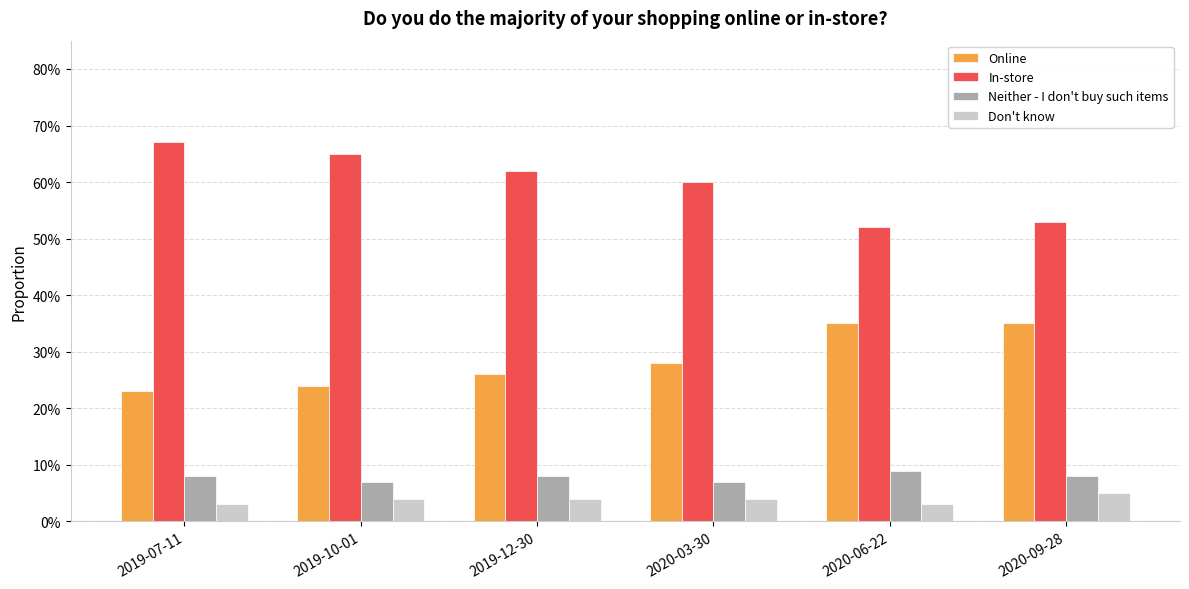

Are the bars horizontal?

No